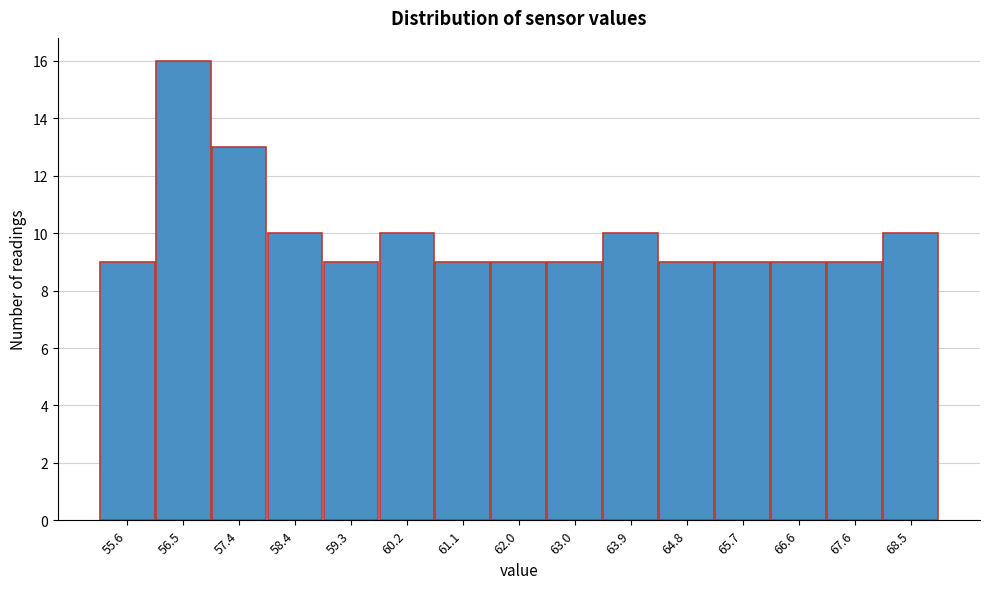

Reading left to right, extract all data points from this chart.

55.6=9	56.5=16	57.4=13	58.4=10	59.3=9	60.2=10	61.1=9	62.0=9	63.0=9	63.9=10	64.8=9	65.7=9	66.6=9	67.6=9	68.5=10